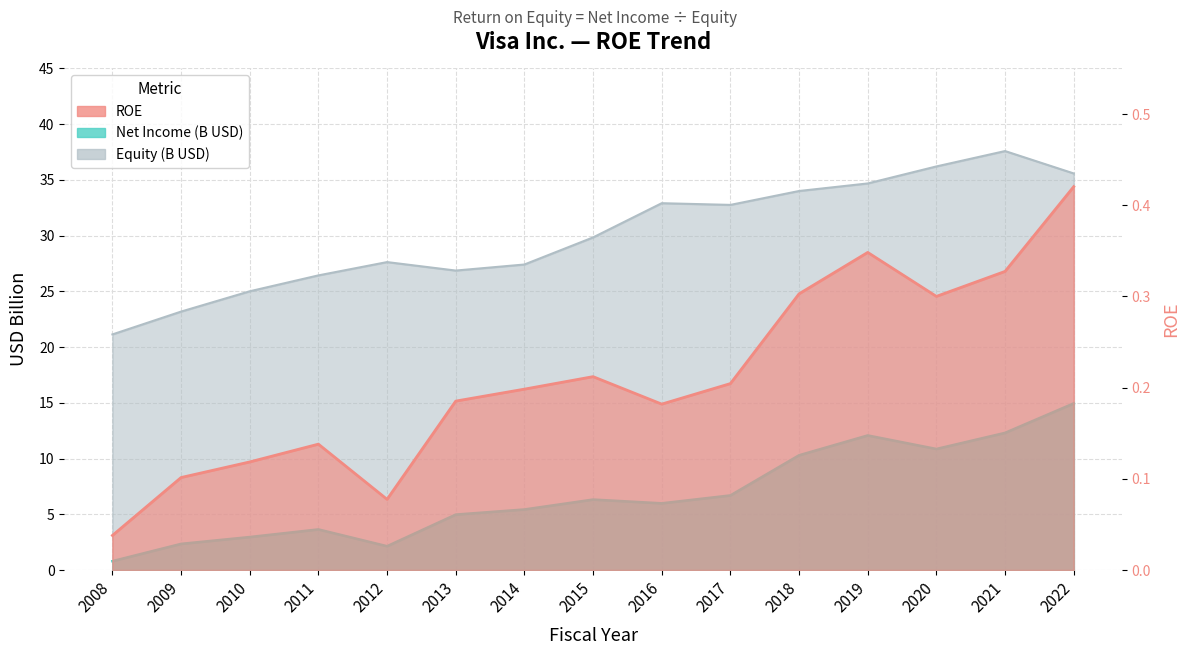

What value does the ROE series have at 2021?

0.3